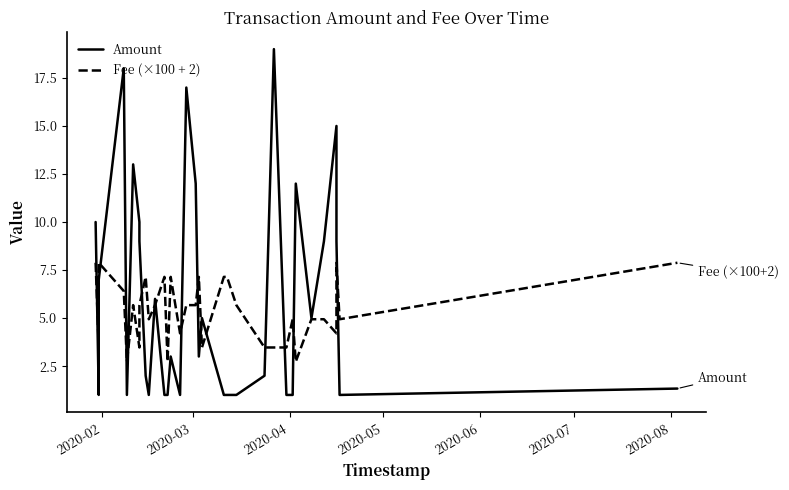

List the series in order of their peak value, lowest first.

Fee (×100 + 2), Amount